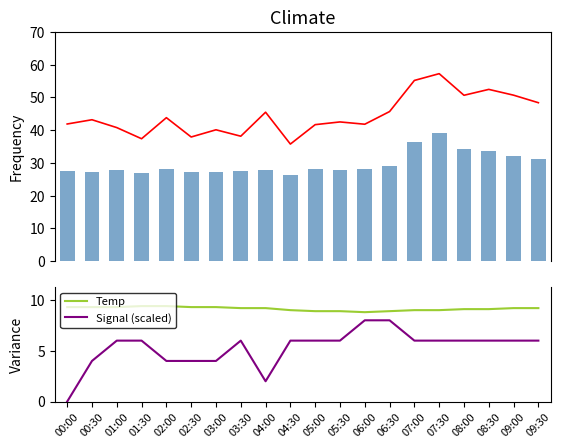

True or false: Temp and Signal (scaled) cross at least once.

False